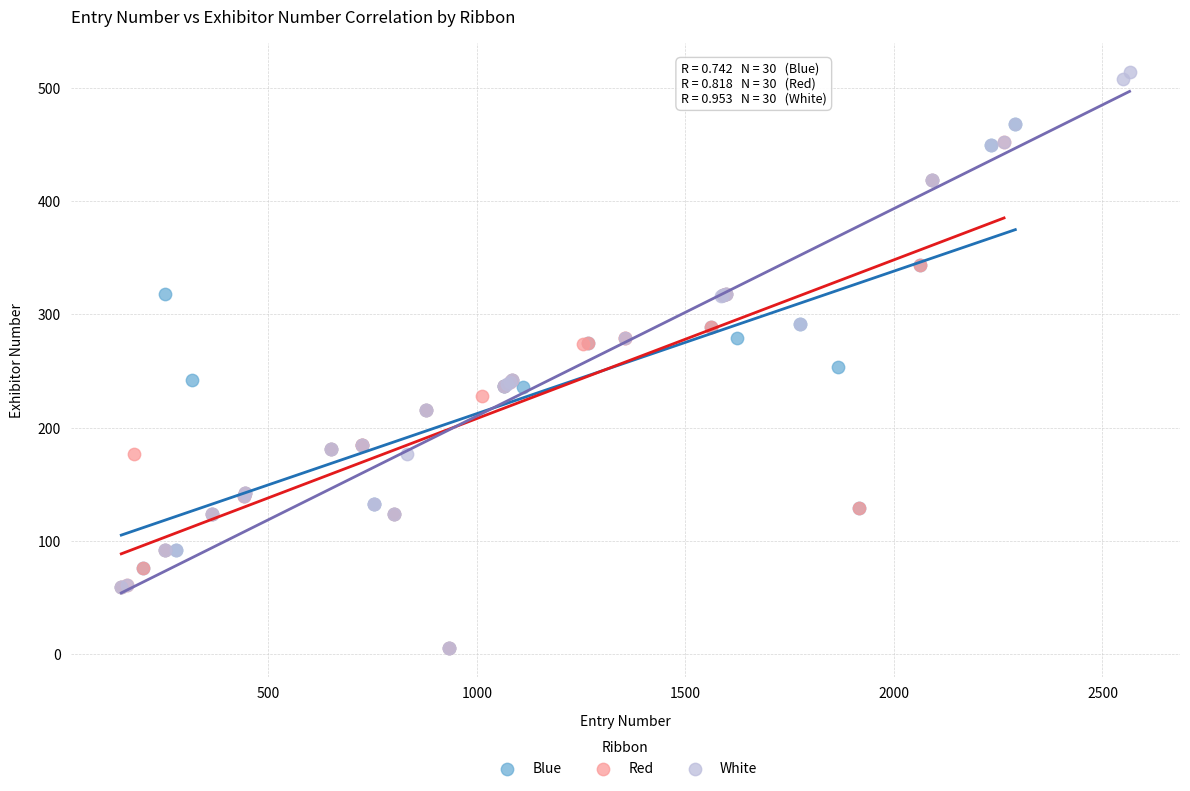

Which series contains the highest Y value?

White